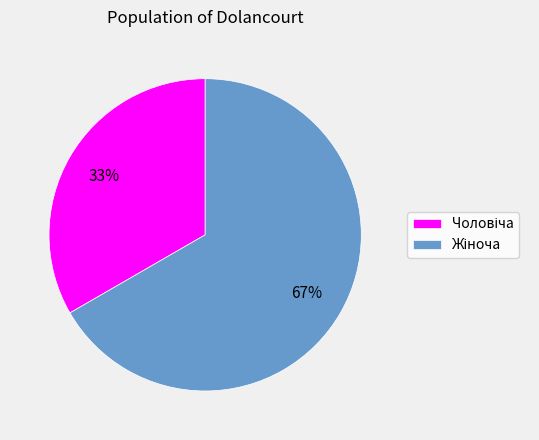

To the nearest percent, what is the average slice percentage?

50%